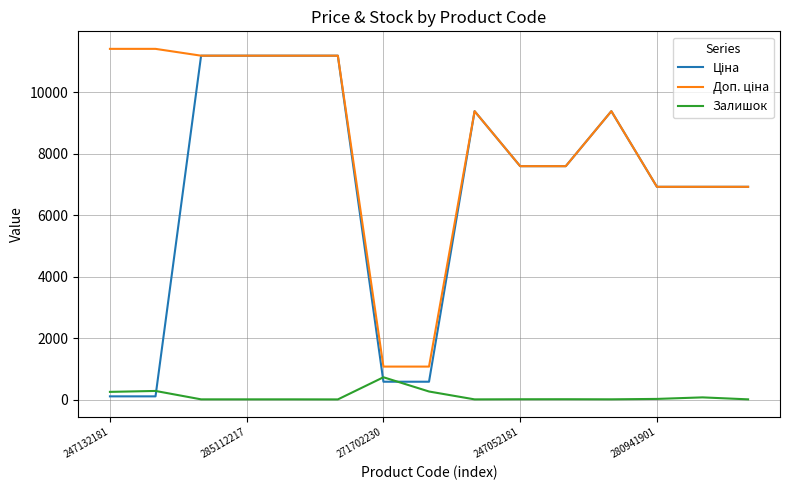

What is the greatest value displayed?

11410.0